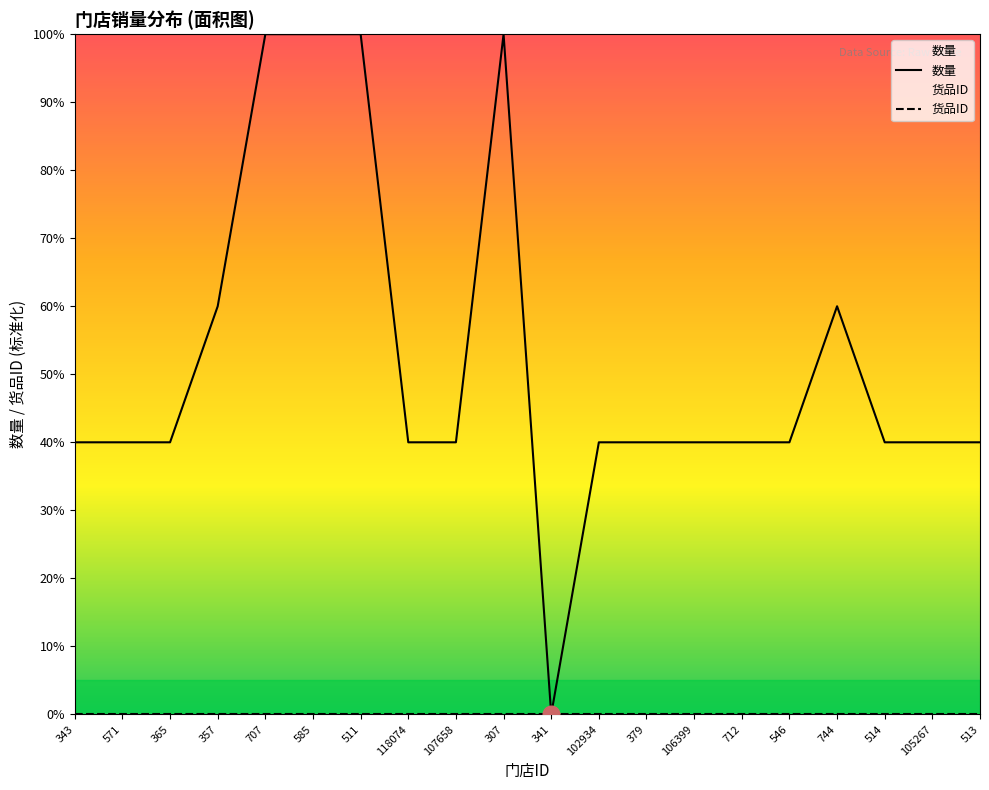

What is the difference between the maximum and second lowest values?

60